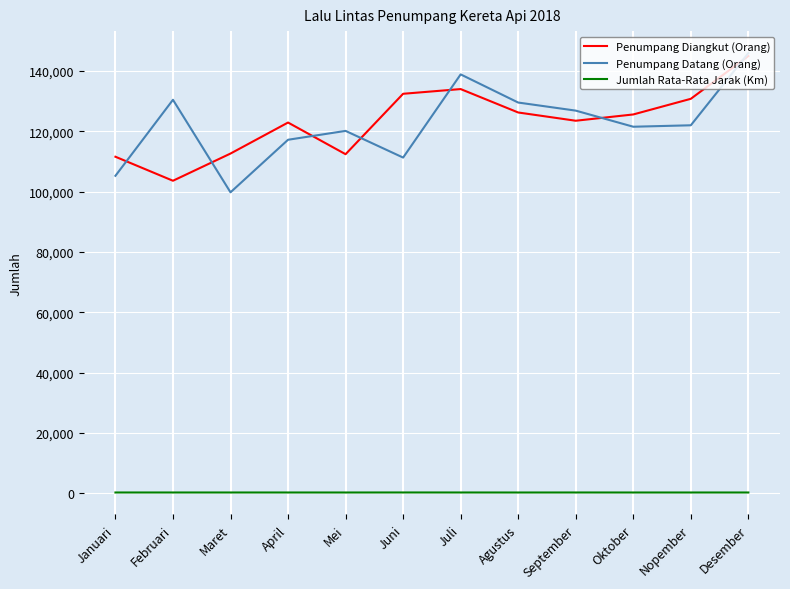

At how many categories does at least one series exceed 94552?

12